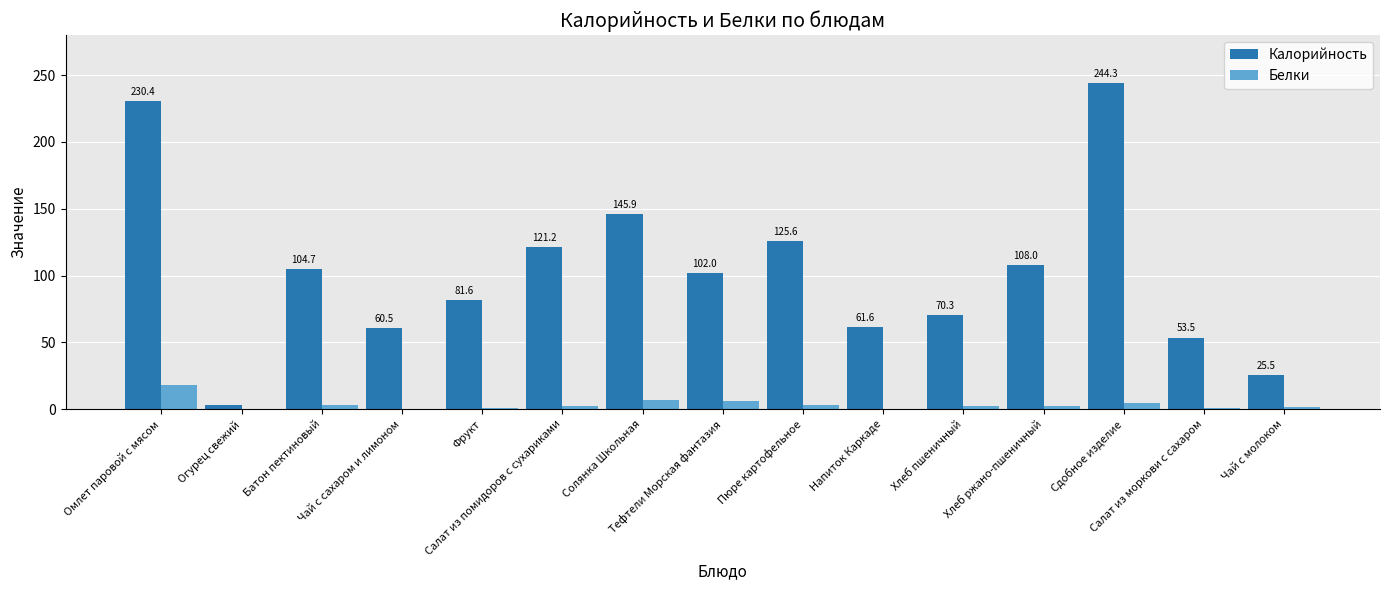

Which series has the largest total across all categories?

Калорийность